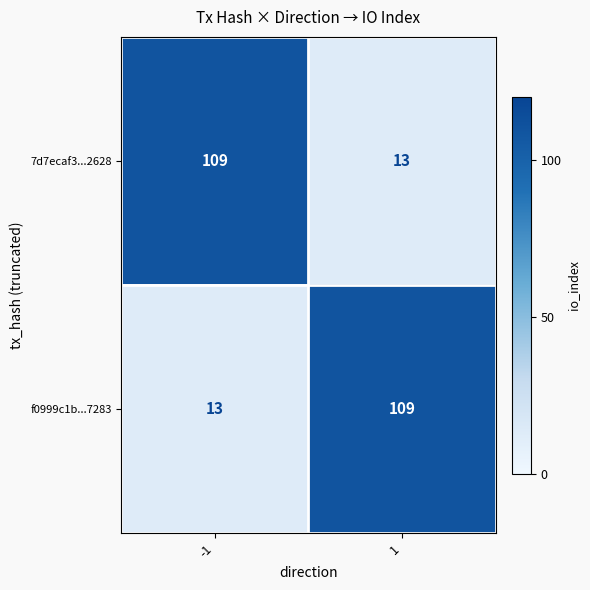

What is the maximum value shown in the chart?

109